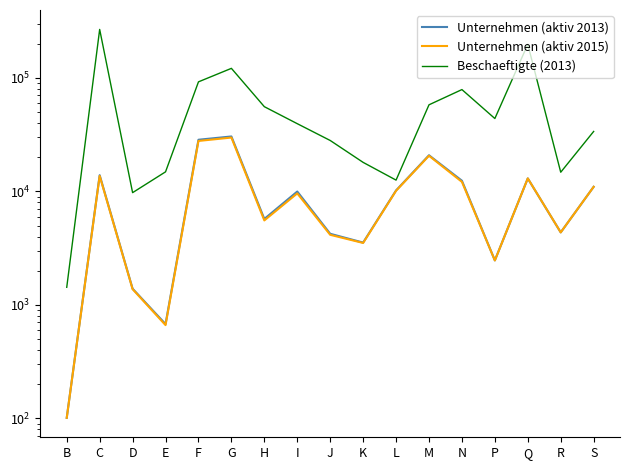

What is the difference between the second highest and minimum values in the Unternehmen (aktiv 2013) series?

28383